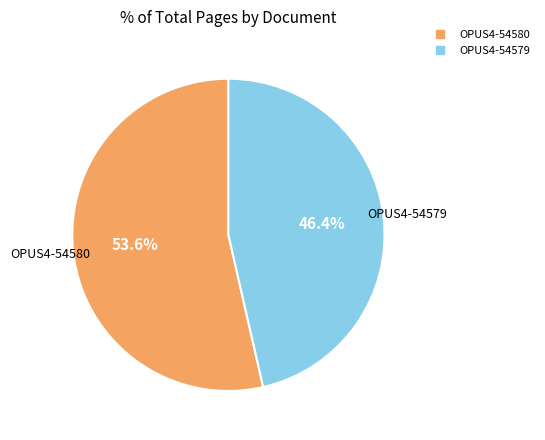

To the nearest percent, what is the difference between the largest and smallest slice percentages?

7%